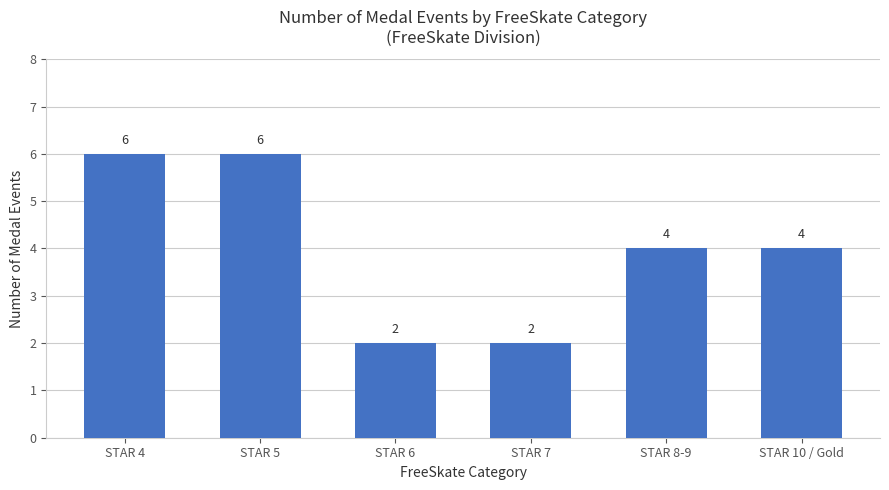

What is the value of the 5th bar from the left?

4